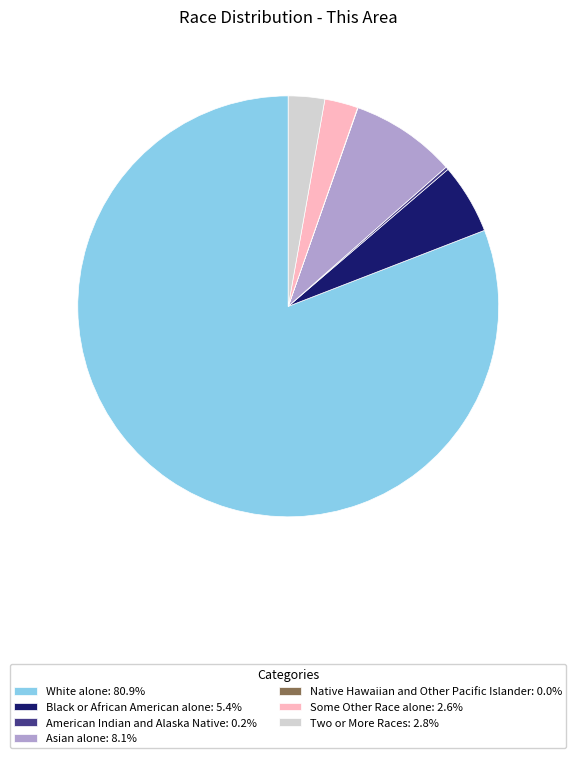

Does Some Other Race alone: 2.6% account for over 50% of the chart?

No